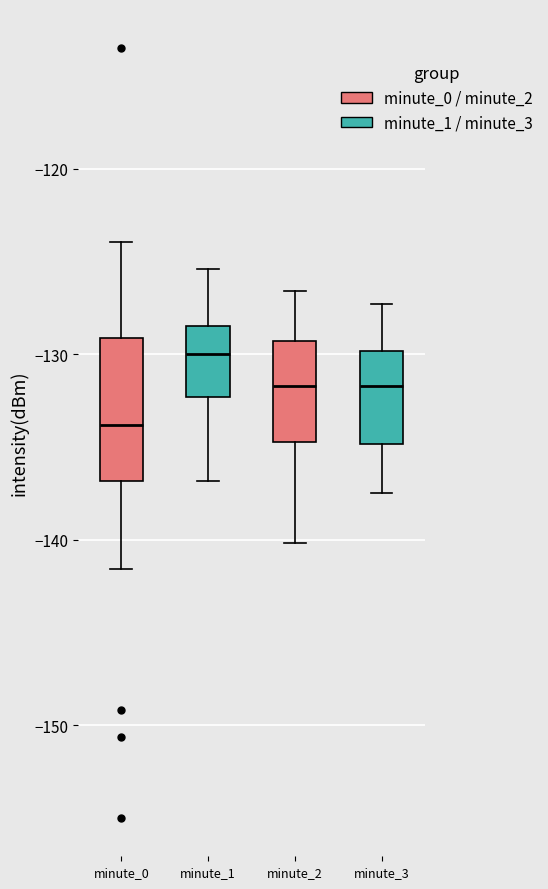

Reading left to right, transcribe this box plot: for each box, give where its median line is, the range the box spans, and where its two whiskers end, as read against the y-axis. The values are not printed on the chart, so give them approximately, as read against the axis.

minute_0: median -134, box -137 to -129, whiskers -142 to -124
minute_1: median -130, box -132 to -128, whiskers -137 to -125
minute_2: median -132, box -135 to -129, whiskers -140 to -127
minute_3: median -132, box -135 to -130, whiskers -137 to -127